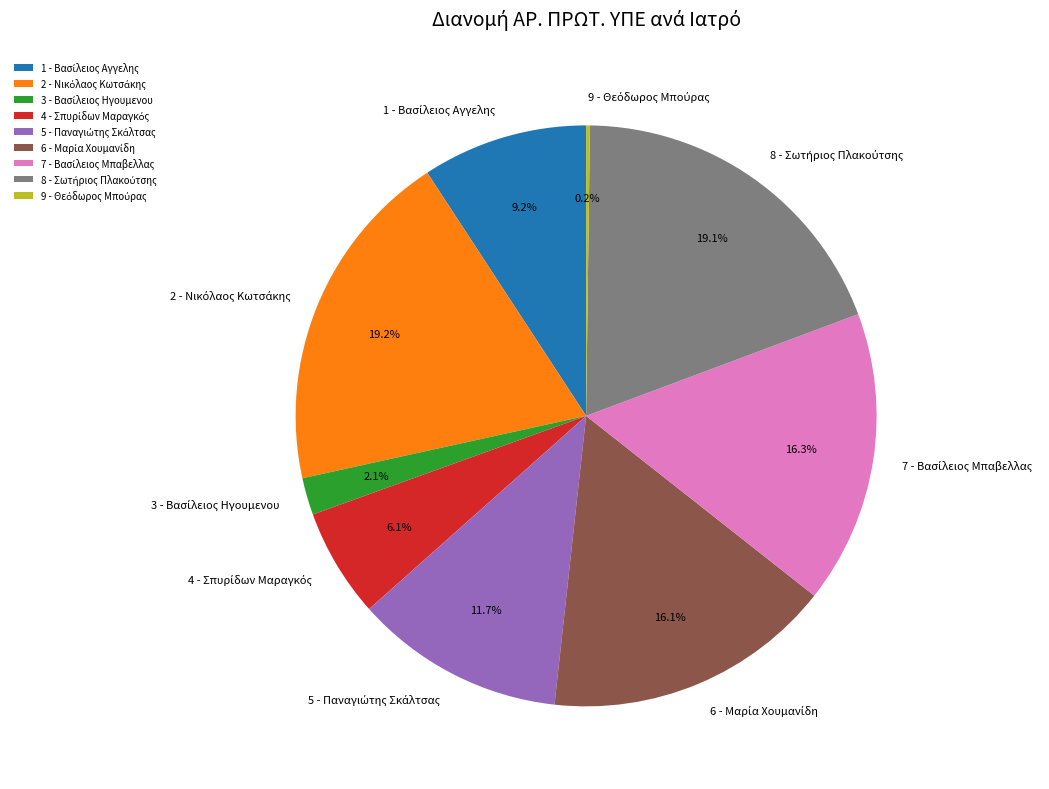

Does any single category account for the majority?

No